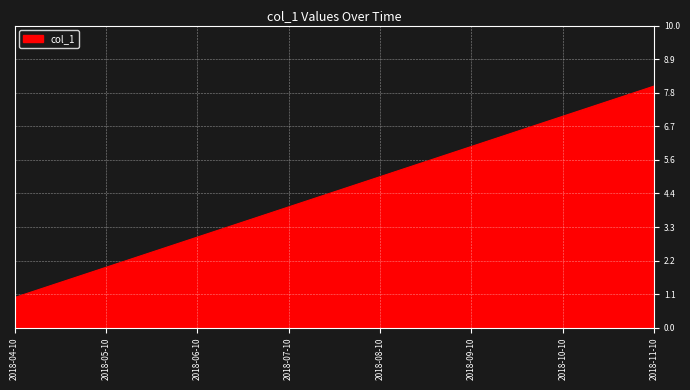

Count the number of data series in this chart.

1